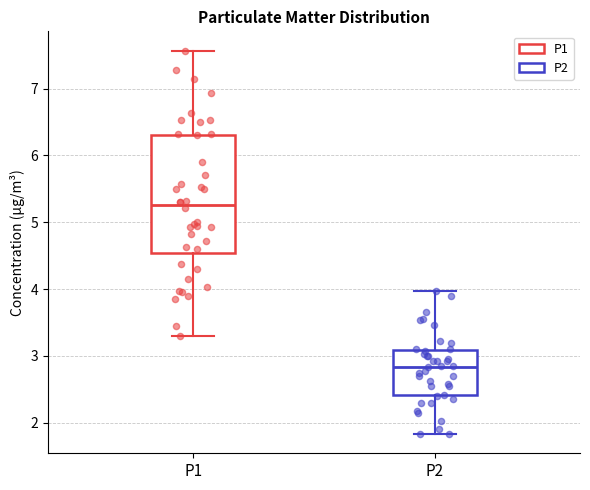

Reading left to right, read every box against the y-axis: the position of its median line, the range the box covers, and the ends of its whiskers. The values are not printed on the chart, so give them approximately, as read against the axis.

P1: median 5.3, box 4.5 to 6.3, whiskers 3.3 to 7.6
P2: median 2.8, box 2.4 to 3.1, whiskers 1.8 to 4.0